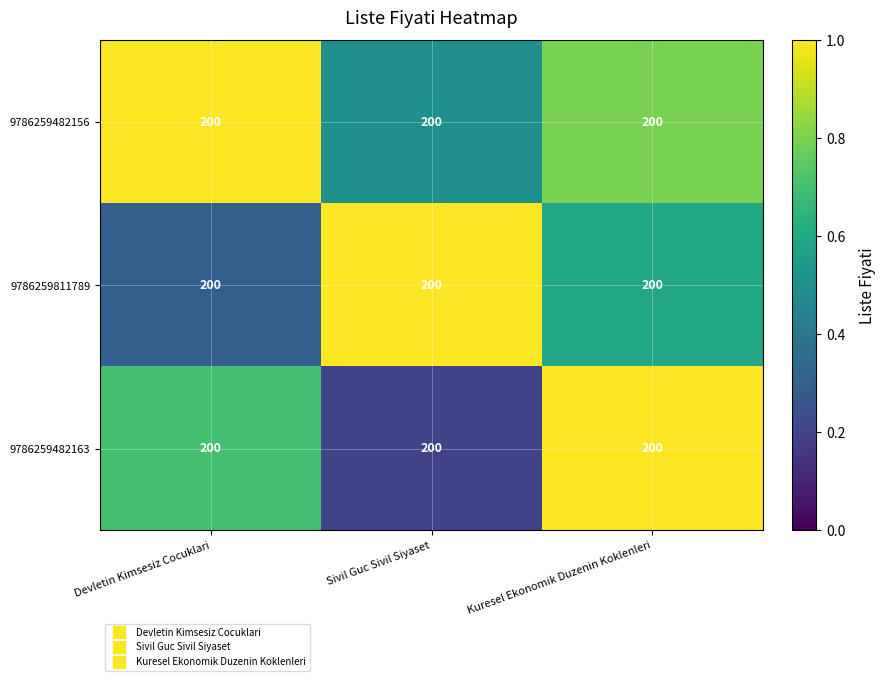

What is the sum of the 9786259482156 values at Devletin Kimsesiz Cocuklari and Kuresel Ekonomik Duzenin Koklenleri?

1.8